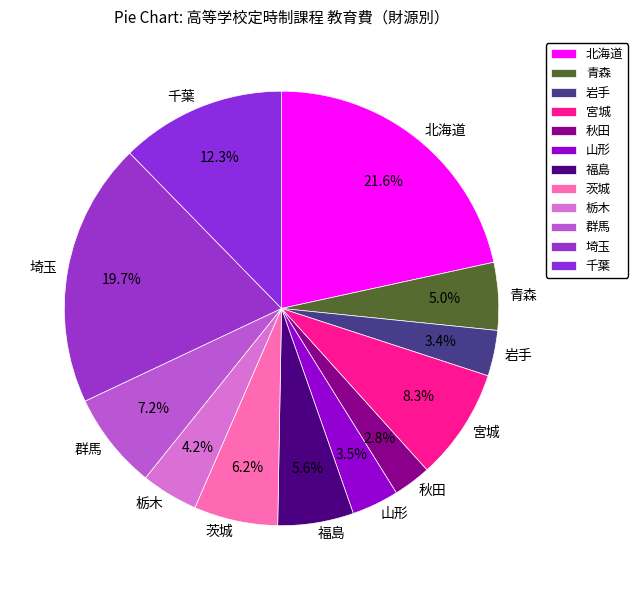

Combined, do 岩手 and 栃木 account for over 50%?

No